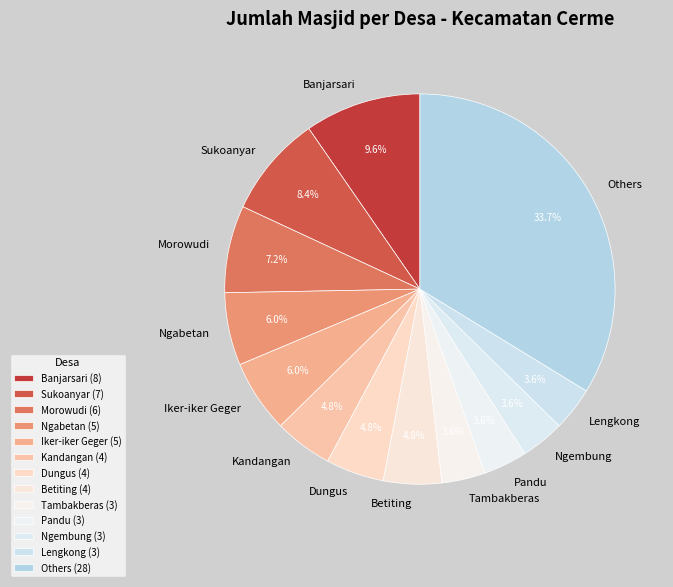

Between Sukoanyar and Others, which is larger?

Others